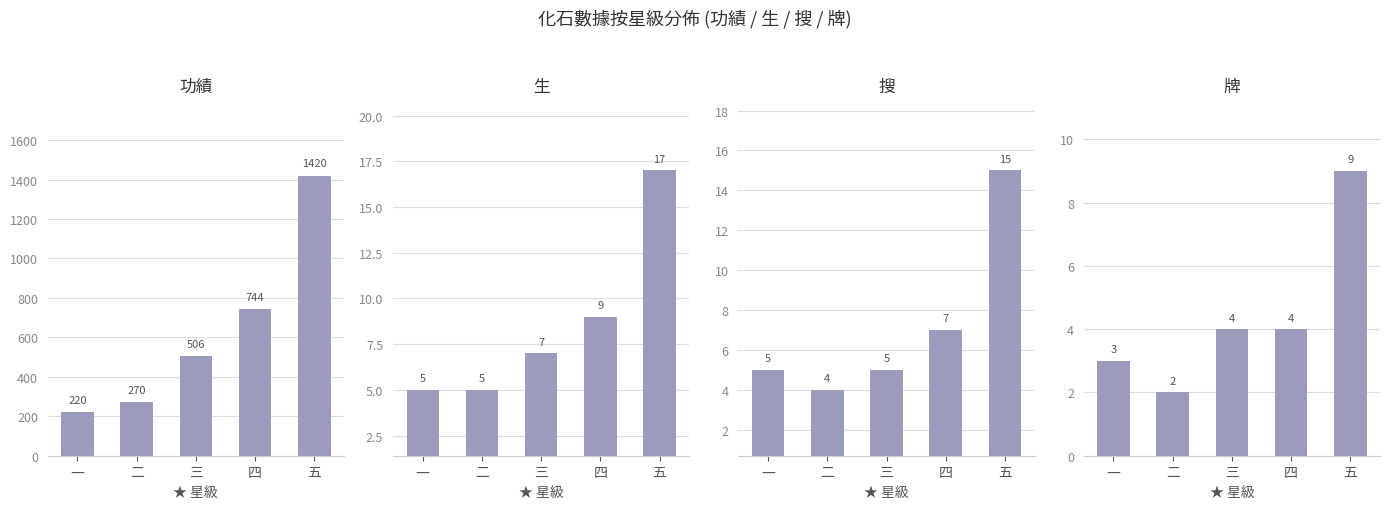

Rank the series at 一 from lowest to highest value.

牌, 生, 搜, 功績